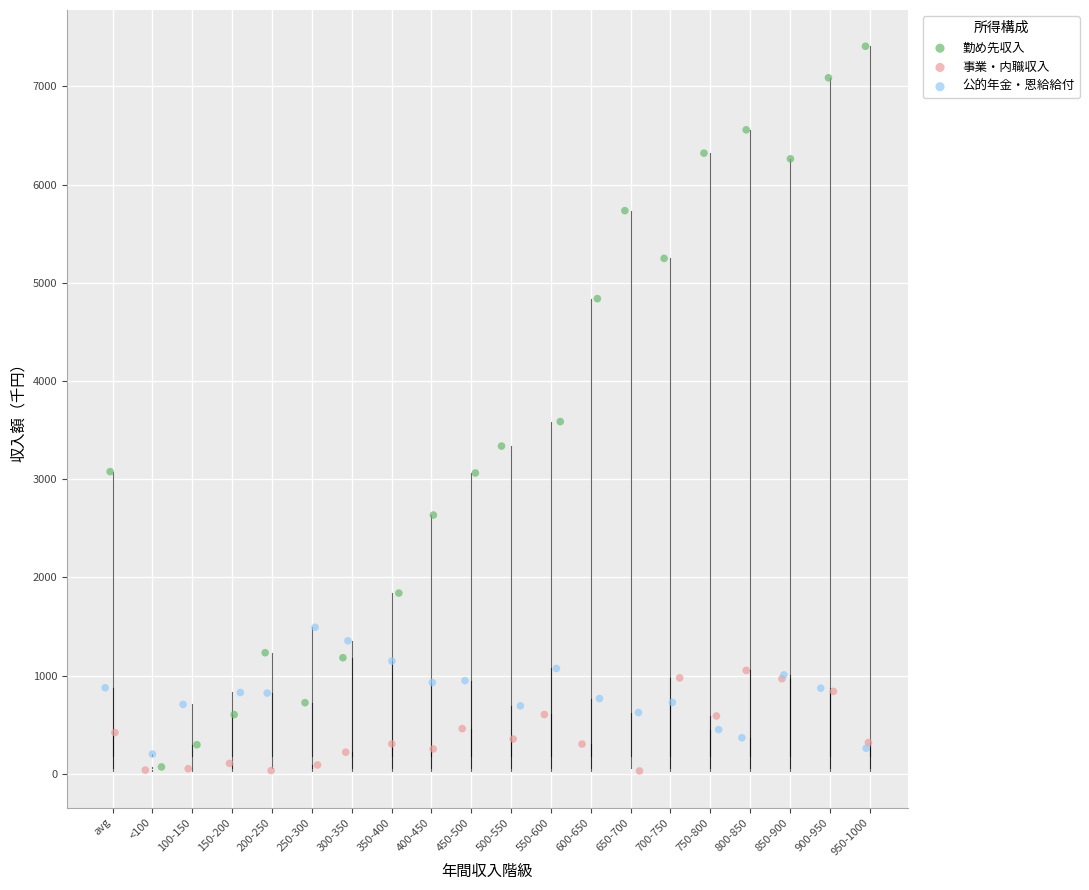

Which series reaches the maximum Y coordinate?

勤め先収入